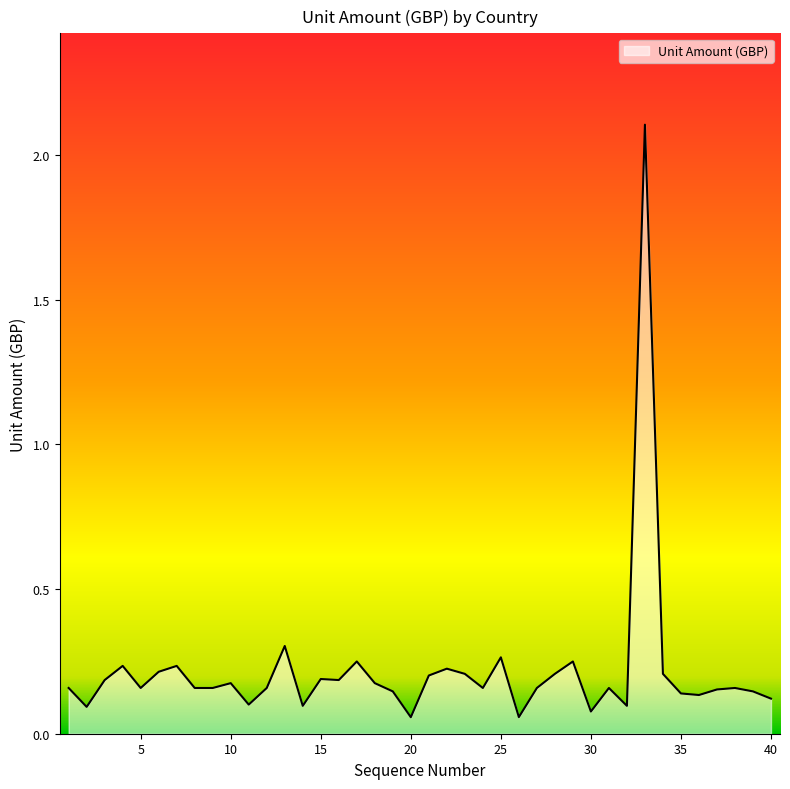

What is the greatest value displayed?

2.1